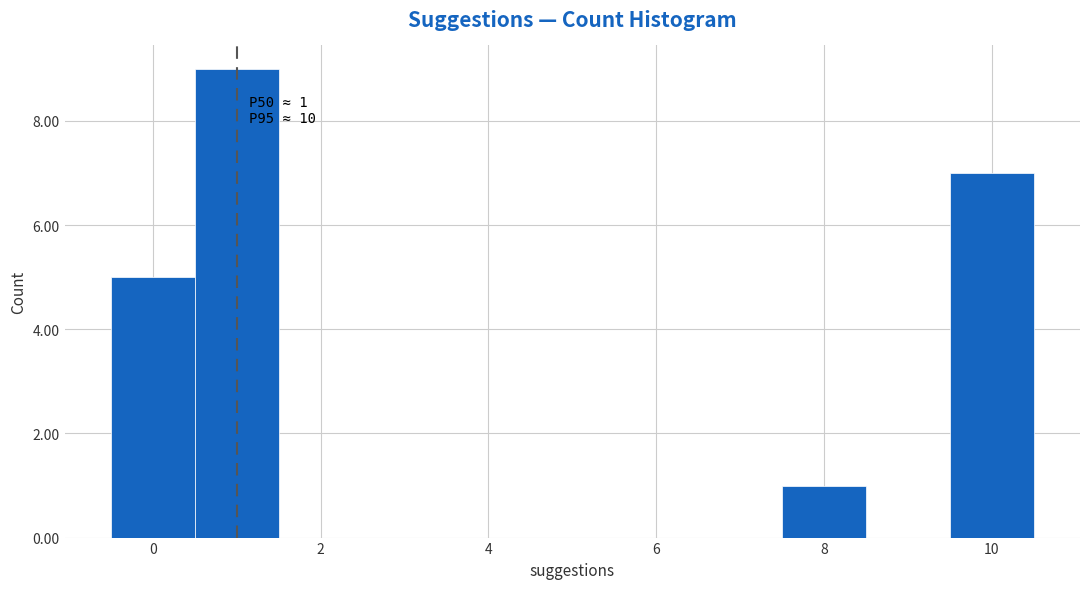

Which range on the x-axis has the tallest bar?

0.5 to 1.5